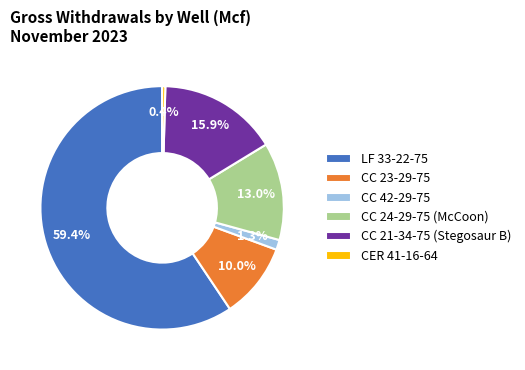

To the nearest percent, what is the difference between the CC 42-29-75 and CC 21-34-75 (Stegosaur B) slice percentages?

15%